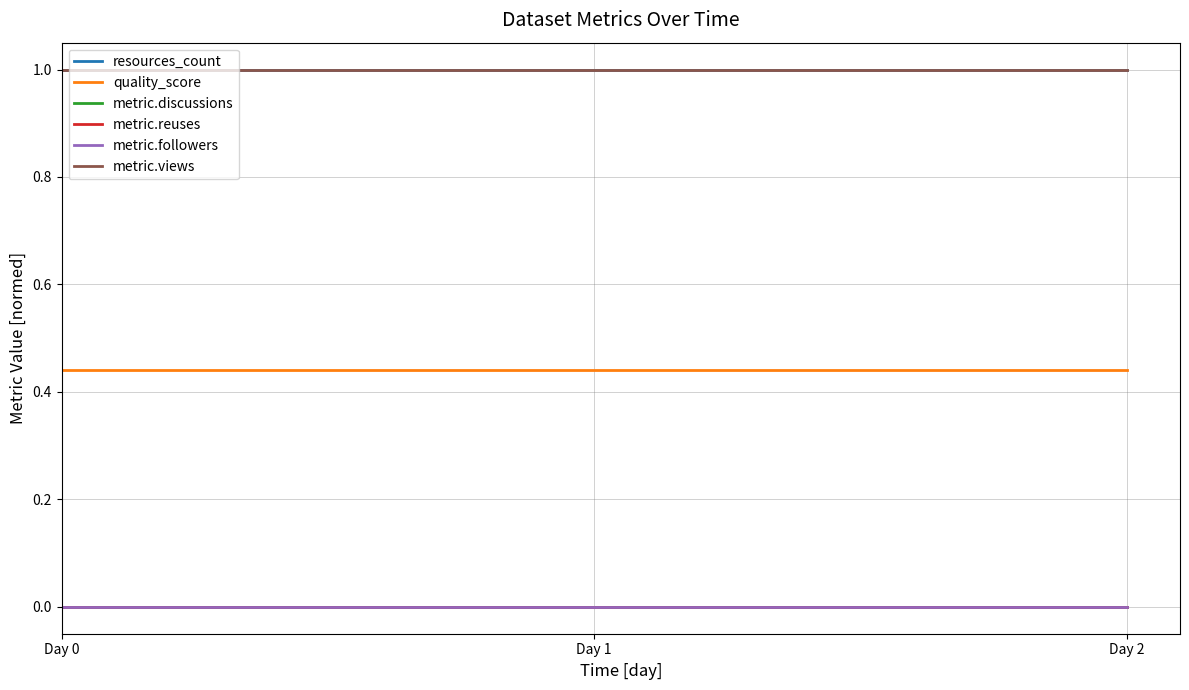

Does the chart have visible grid lines?

Yes